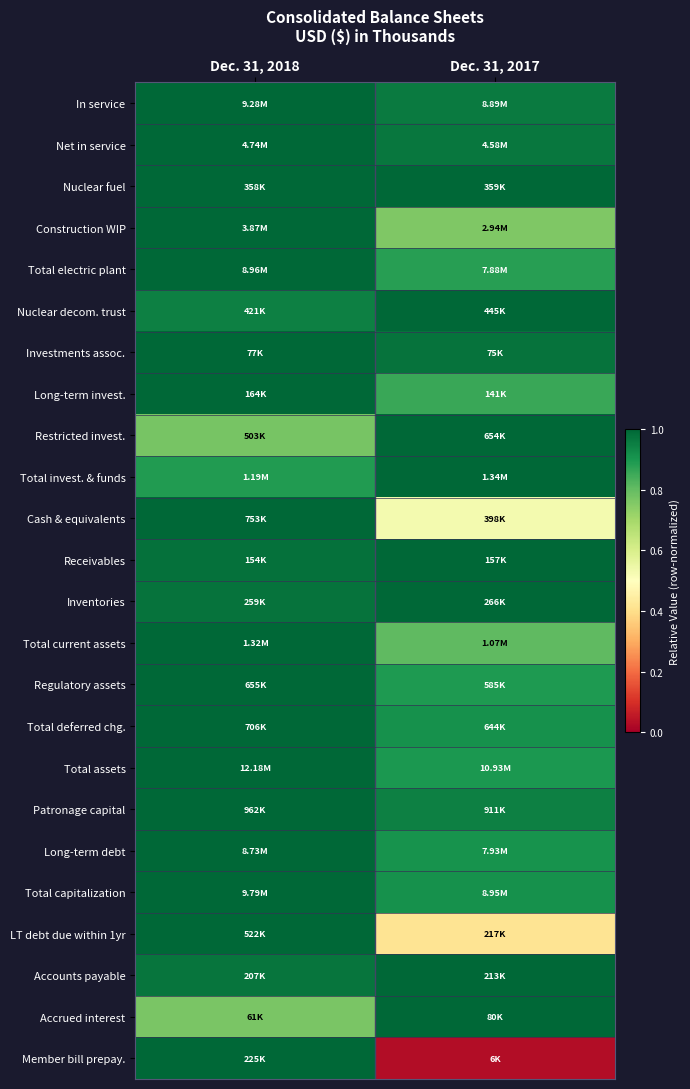

At which category is the sum across all series the highest?

Dec. 31, 2018